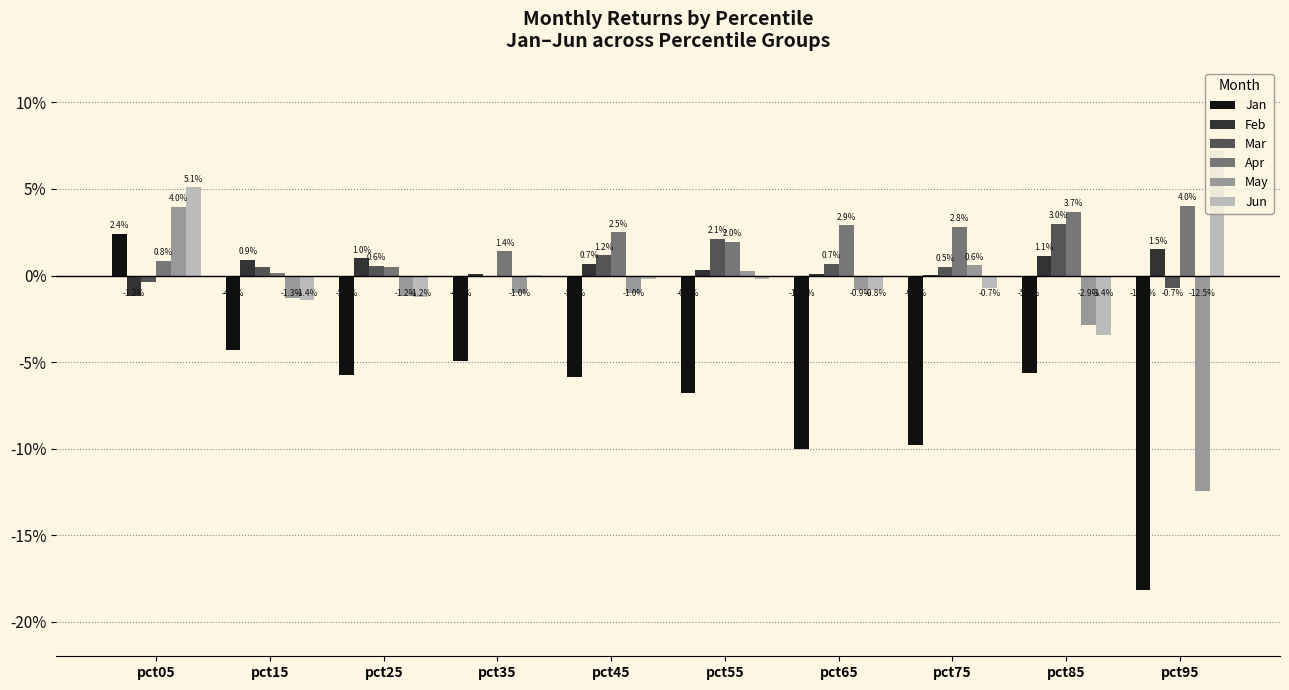

Rank the series at pct95 from lowest to highest value.

Jan, May, Mar, Feb, Apr, Jun